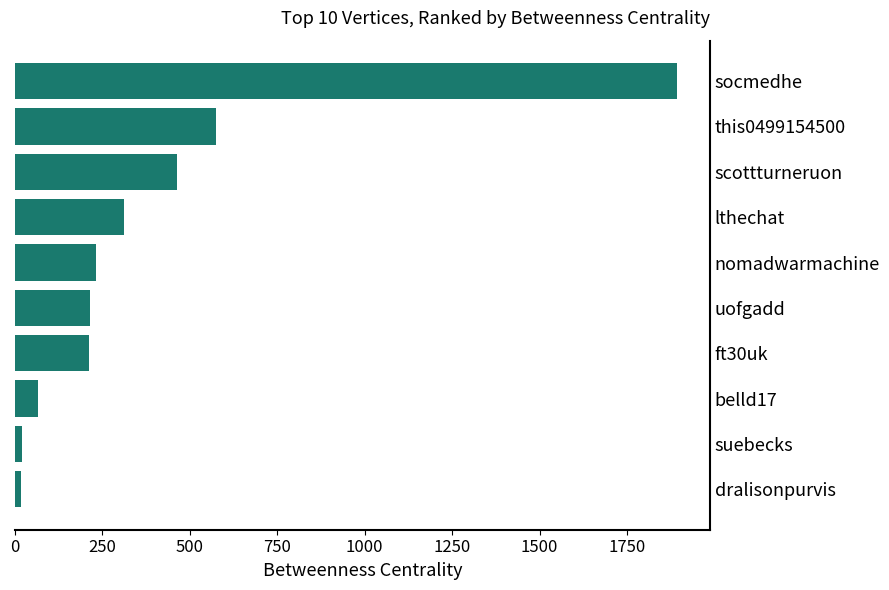

What is the difference between the maximum and minimum values?

1874.4